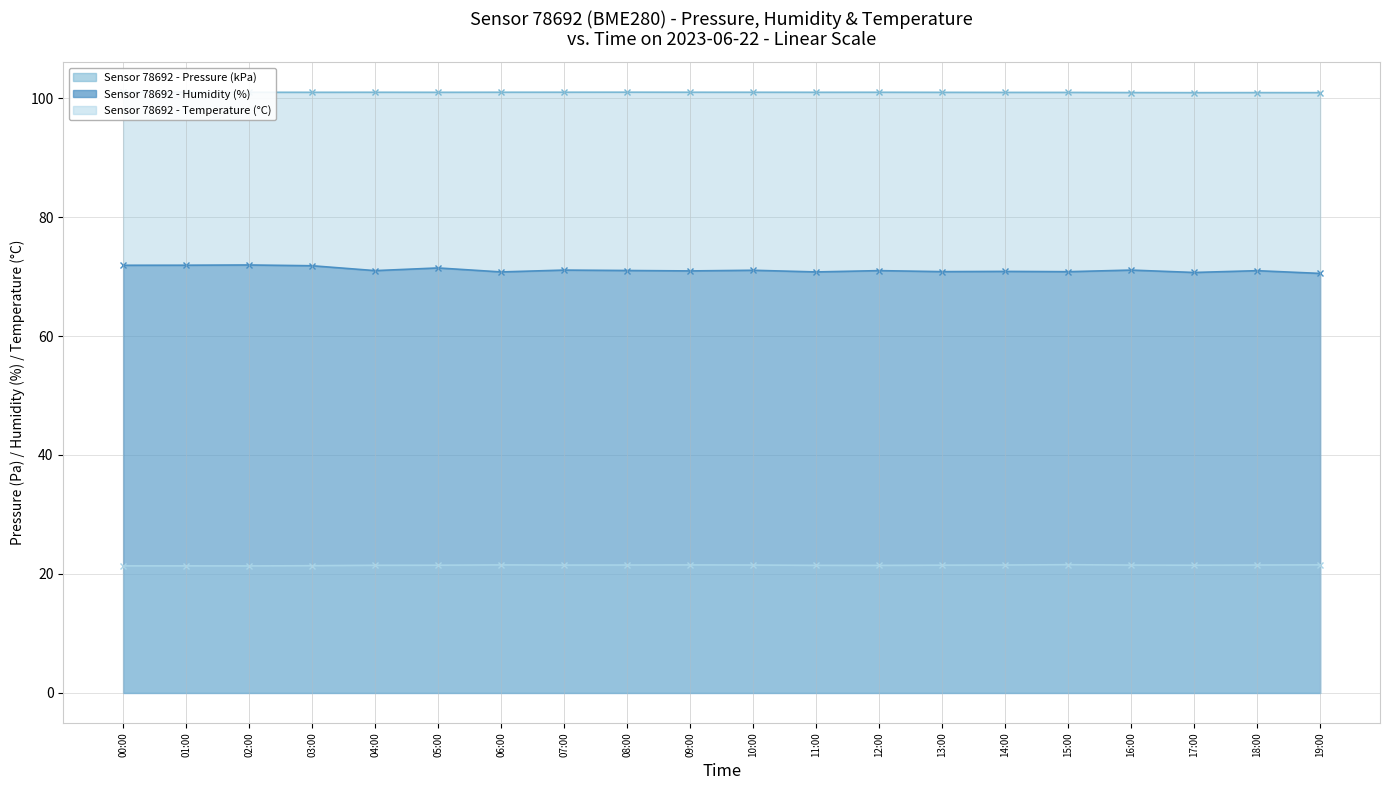

Which series changed the most between 08:00 and 10:00?

humidity